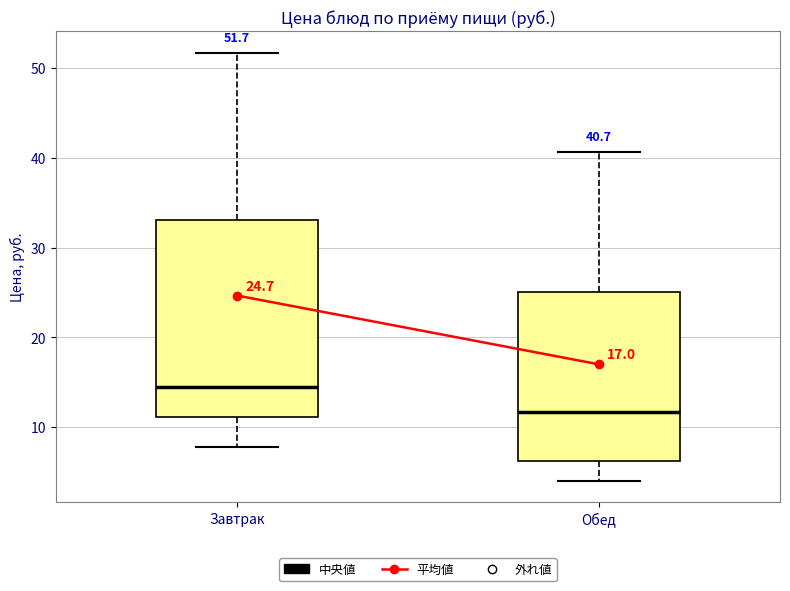

Which box's median line is the lowest?

Обед